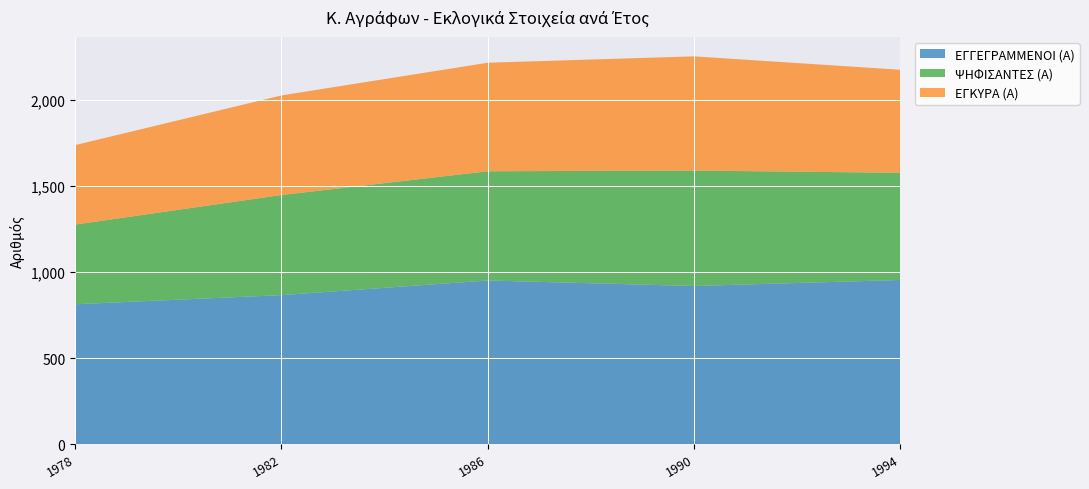

Reading right to left, what are all the values shown in this chart?

ΕΓΓΕΓΡΑΜΜΕΝΟΙ (Α): 954	919	951	866	813
ΨΗΦΙΣΑΝΤΕΣ (Α): 623	671	635	582	463
ΕΓΚΥΡΑ (Α): 599	664	631	579	462